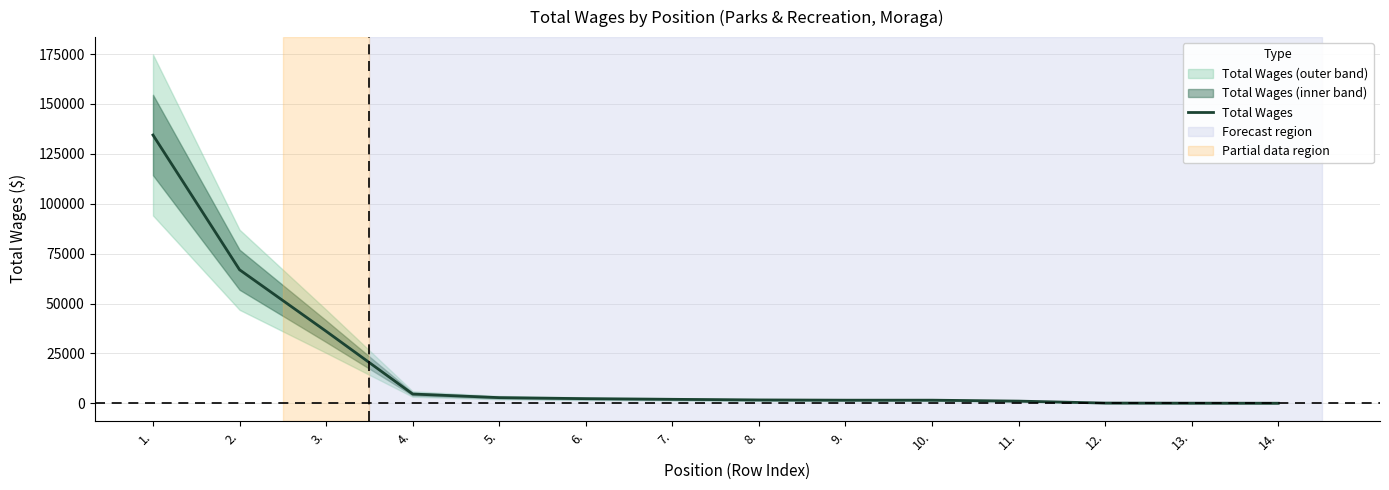

Between 14. and 5., which is larger?

5.